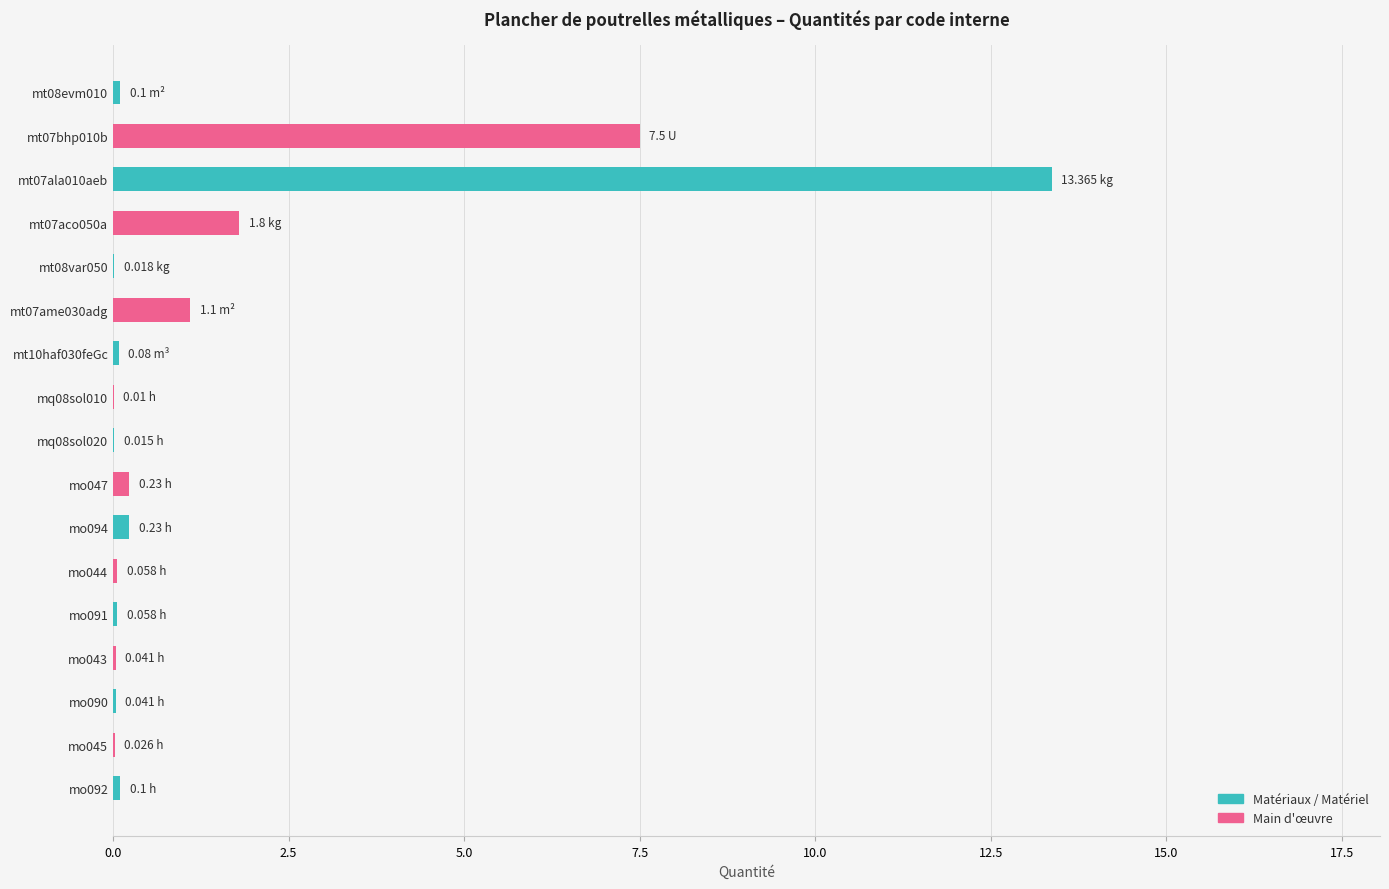

What is the sum of all values?

24.8